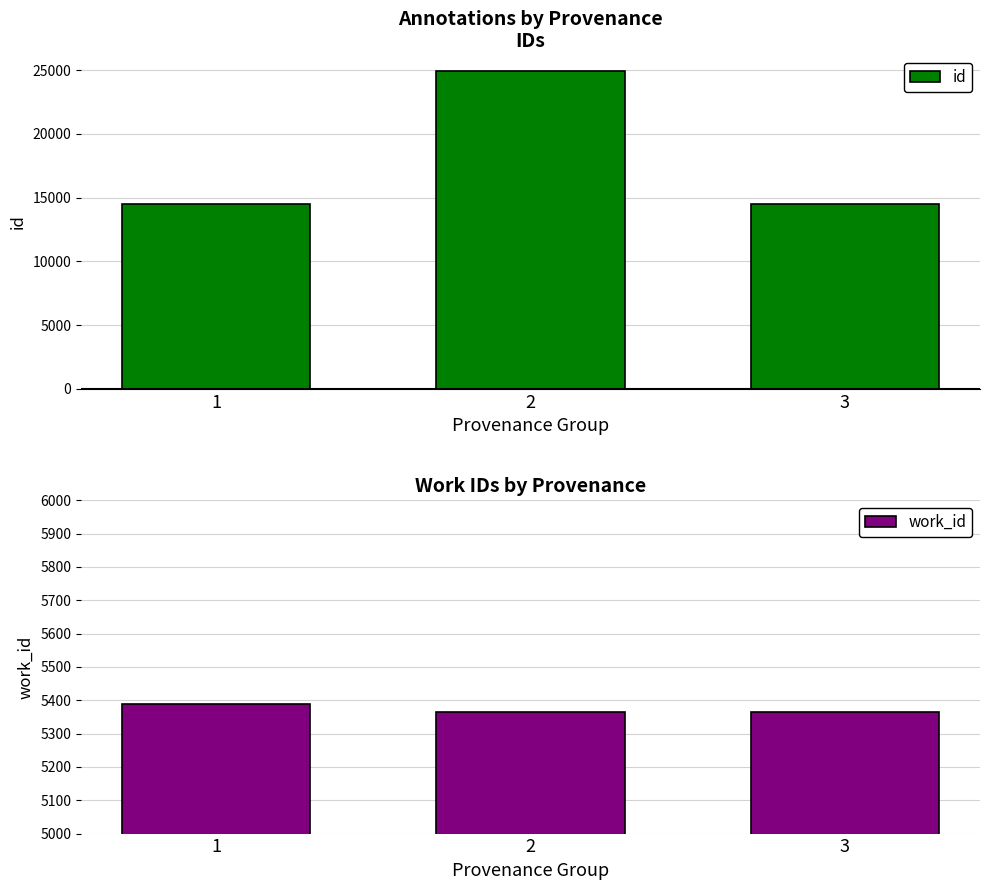

Between 3 and 1, which is larger?

1